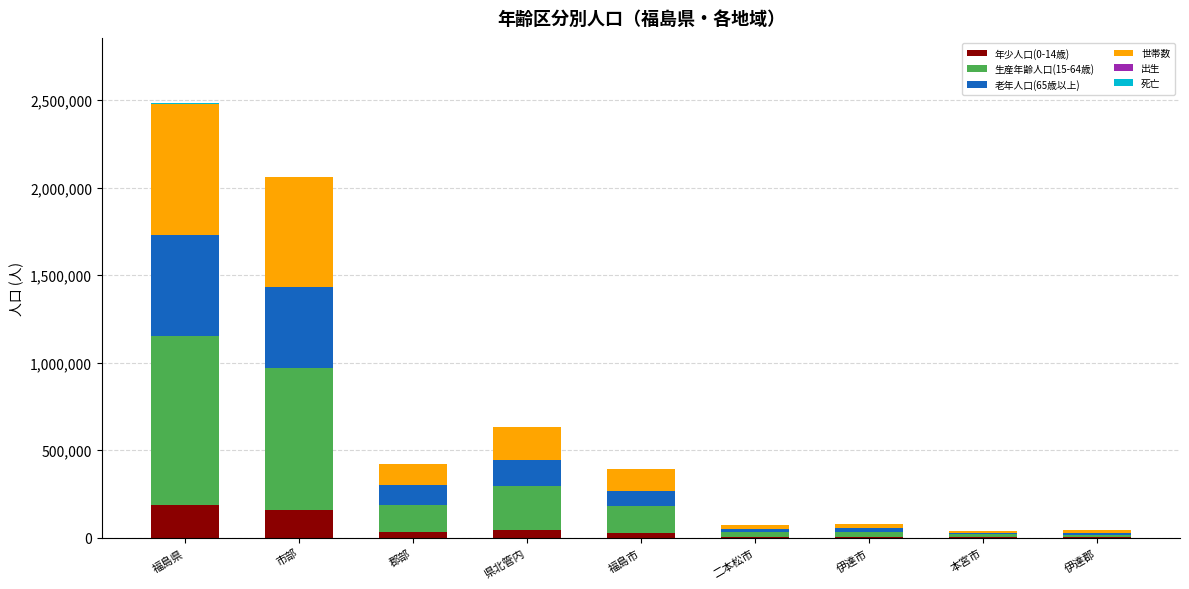

Is it true that 老年人口(65歳以上) equals 463325 at 市部?

True